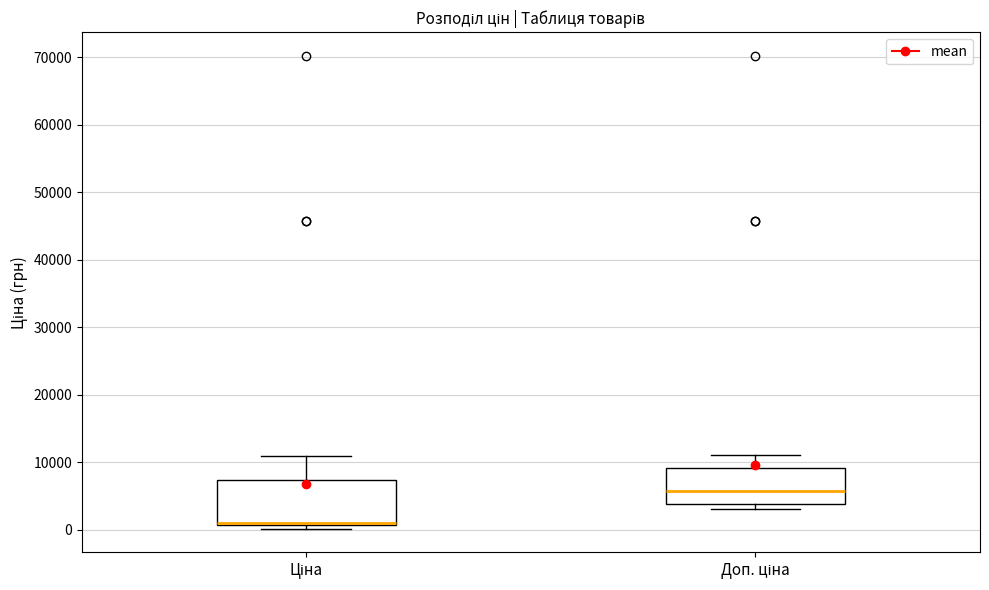

Where does the upper whisker of the box for Доп. ціна end on the y-axis? The values are not printed on the chart, so give them approximately, as read against the axis.

11000